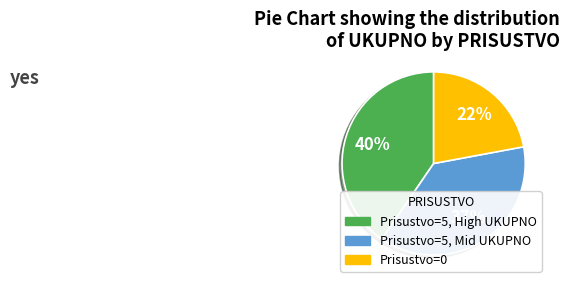

Is there a majority slice in this chart?

No